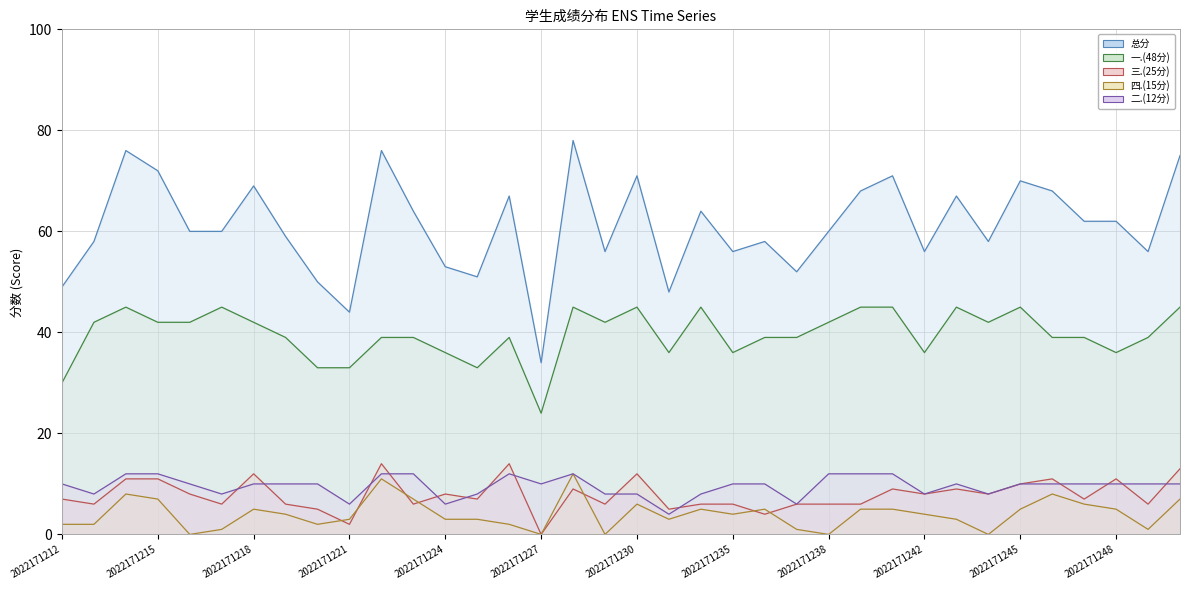

True or false: 二.(12分) line has a value of 15 at 31.

False